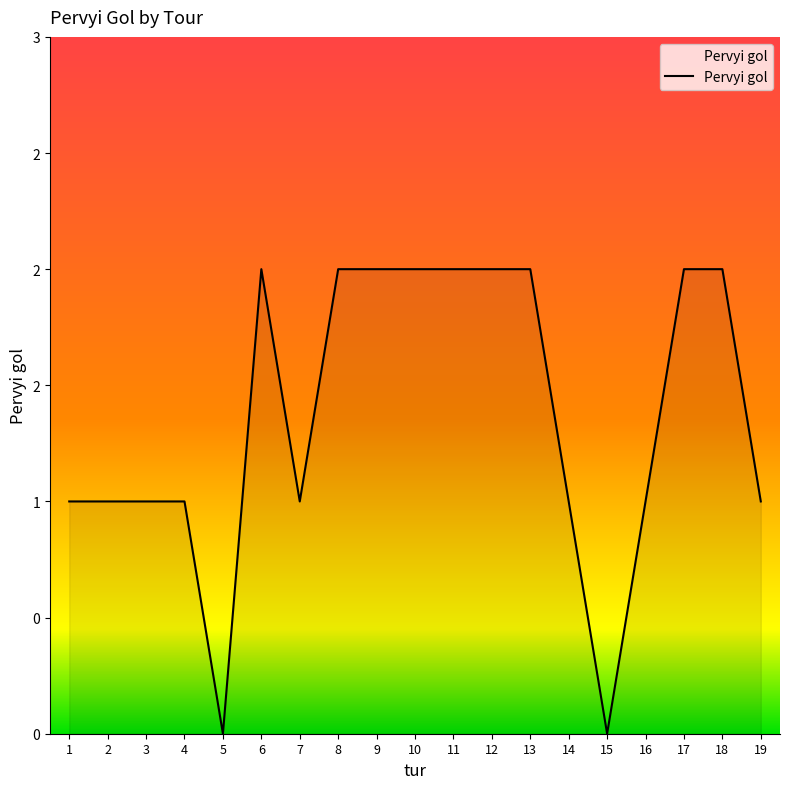

Reading left to right, extract all data points from this chart.

1	1	1	1	0	2	1	2	2	2	2	2	2	1	0	1	2	2	1